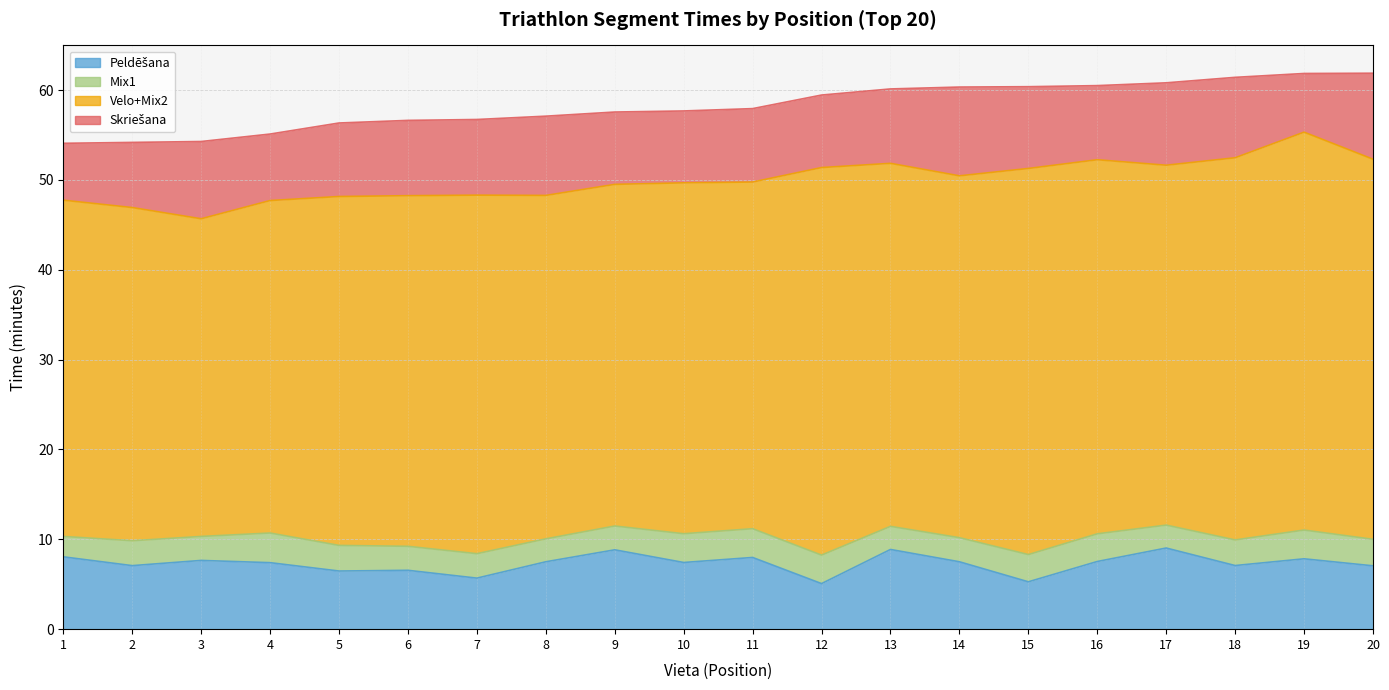

Does the chart display data point markers on the line(s)?

No